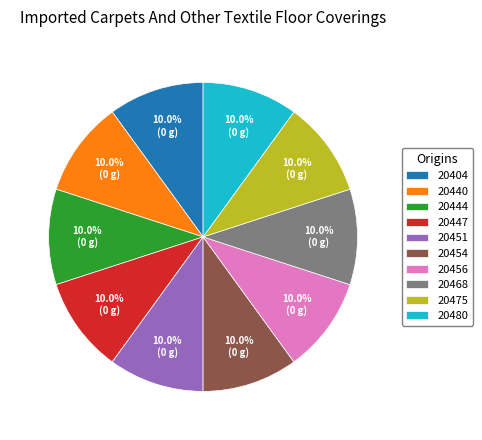

What is the total percentage of 20451 and 20447?

20.0%